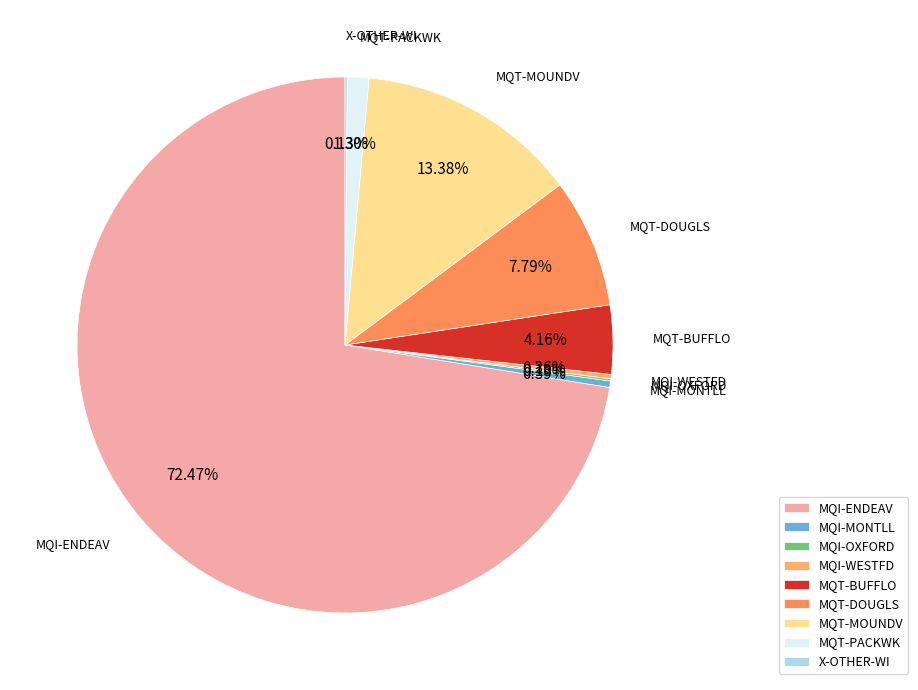

Approximately how many times larger is the value at MQT-DOUGLS compared to MQT-BUFFLO?

1.9